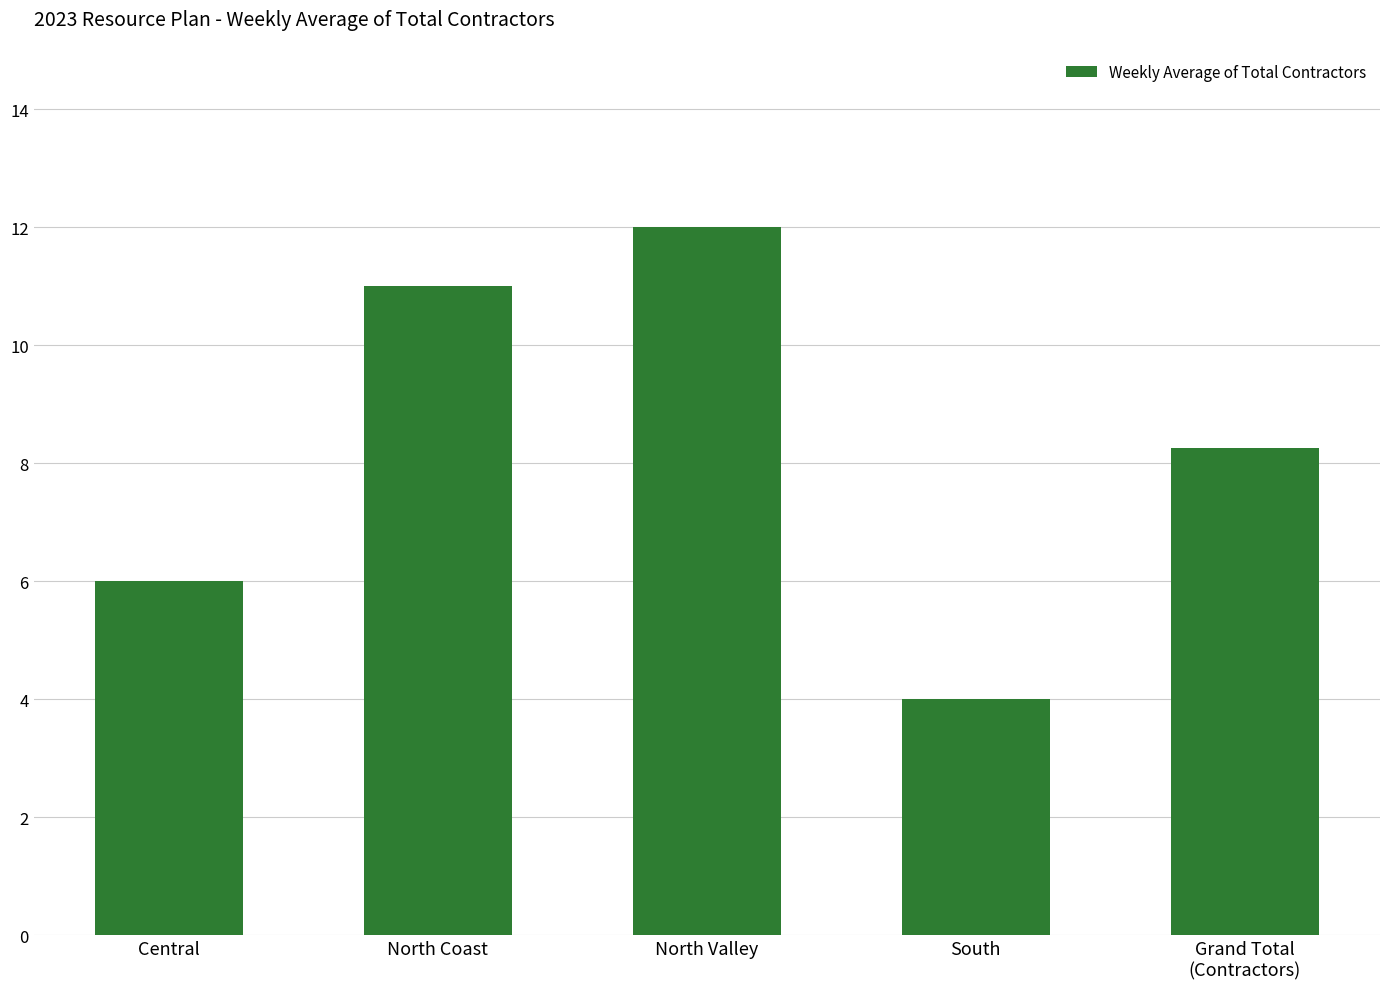

What position from the left is North Coast?

2